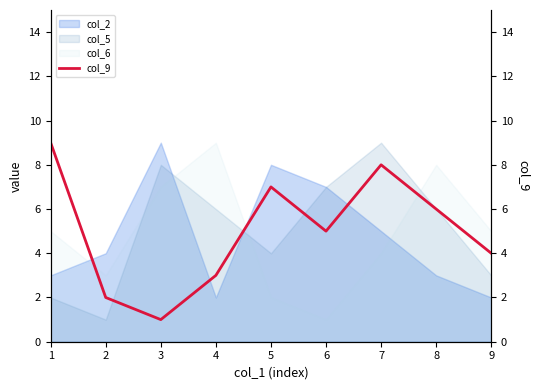

True or false: col_5 and col_6 intersect in this chart.

True